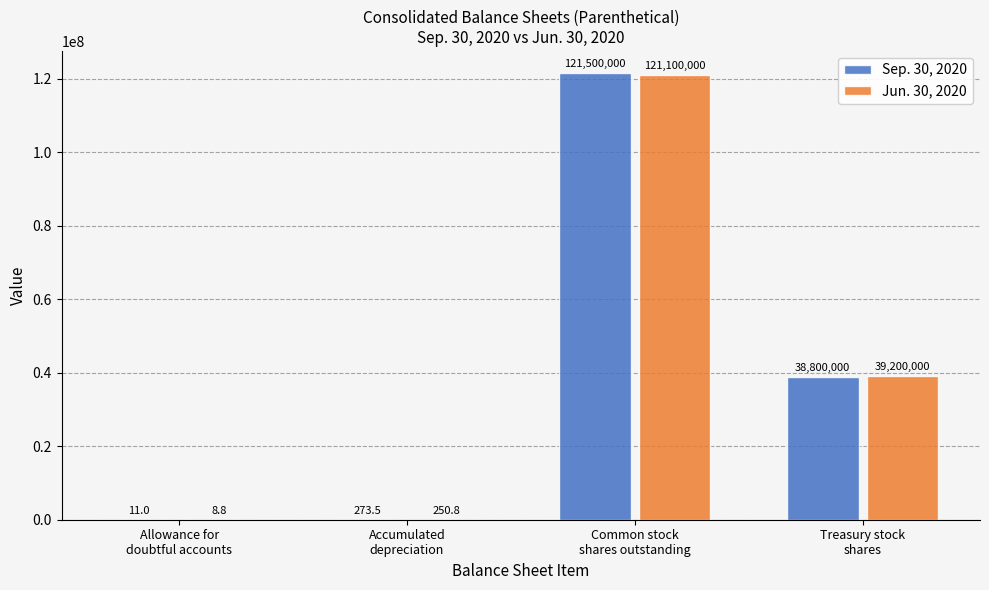

What is the maximum value shown in the chart?

121500000.0